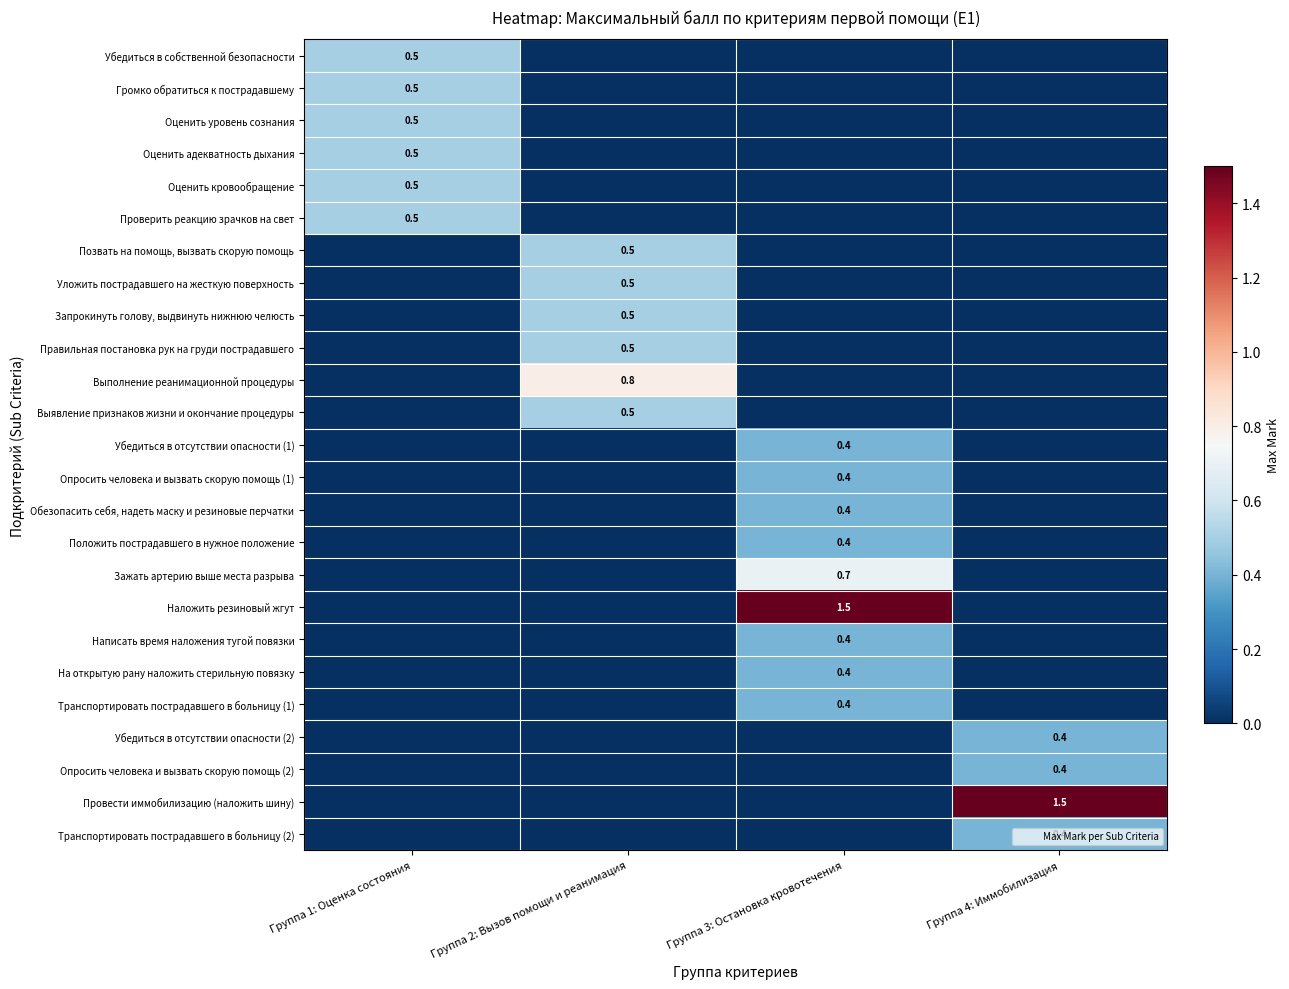

What is the sum of all Проверить реакцию зрачков на свет values?

0.5